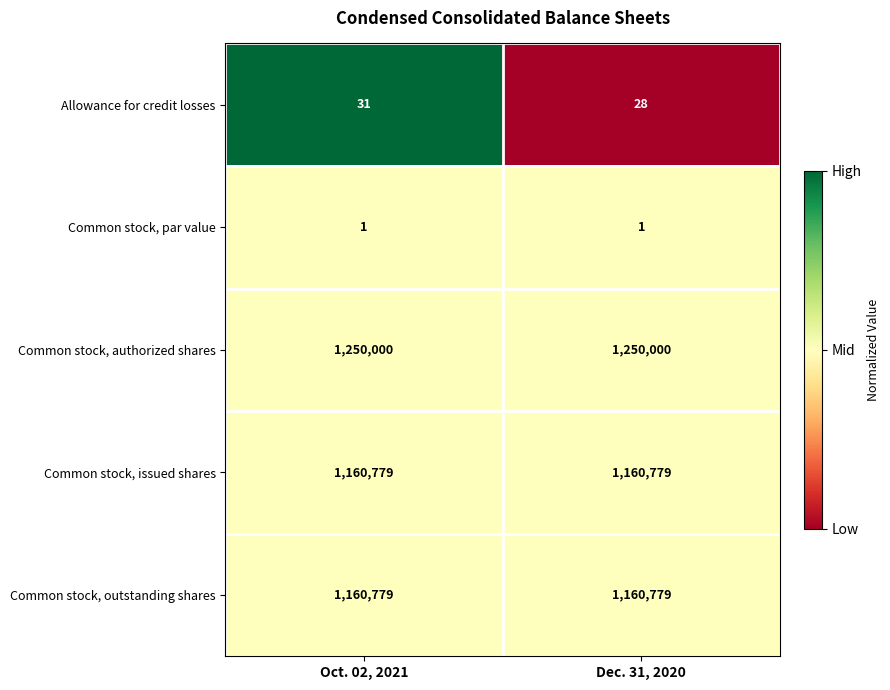

What is the greatest value displayed?

1250000